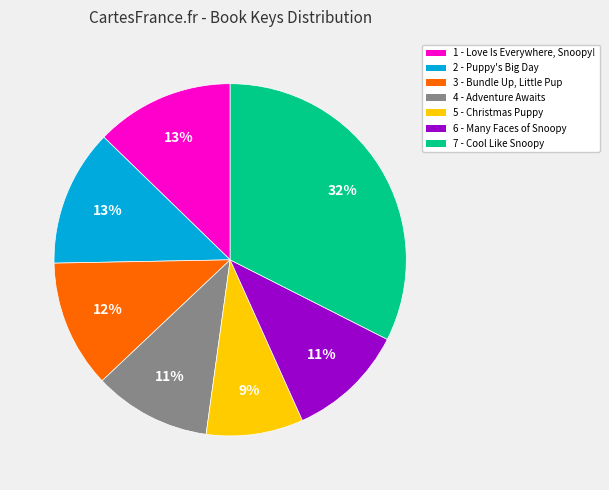

To the nearest percent, what portion does 6 - Many Faces of Snoopy represent?

11%